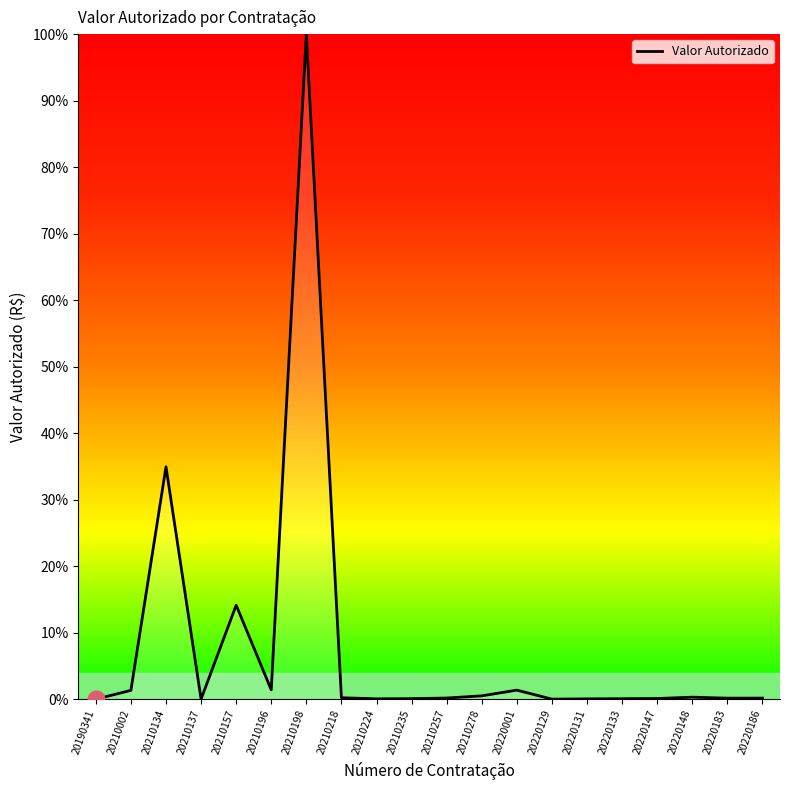

At which category does the chart reach its peak across all series?

20210198